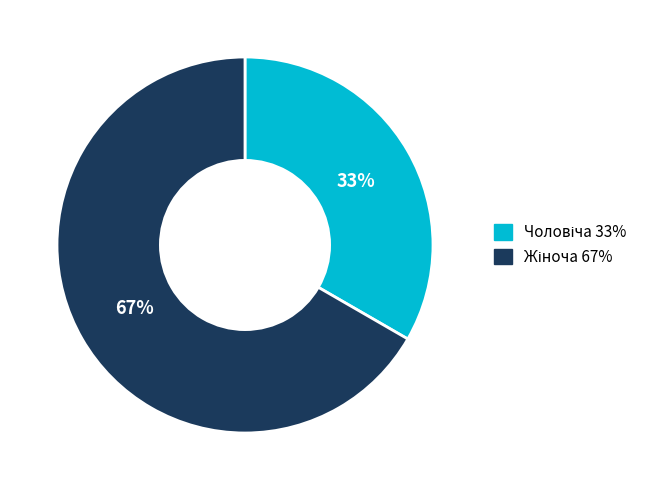

To the nearest percent, what is the average slice percentage?

50%